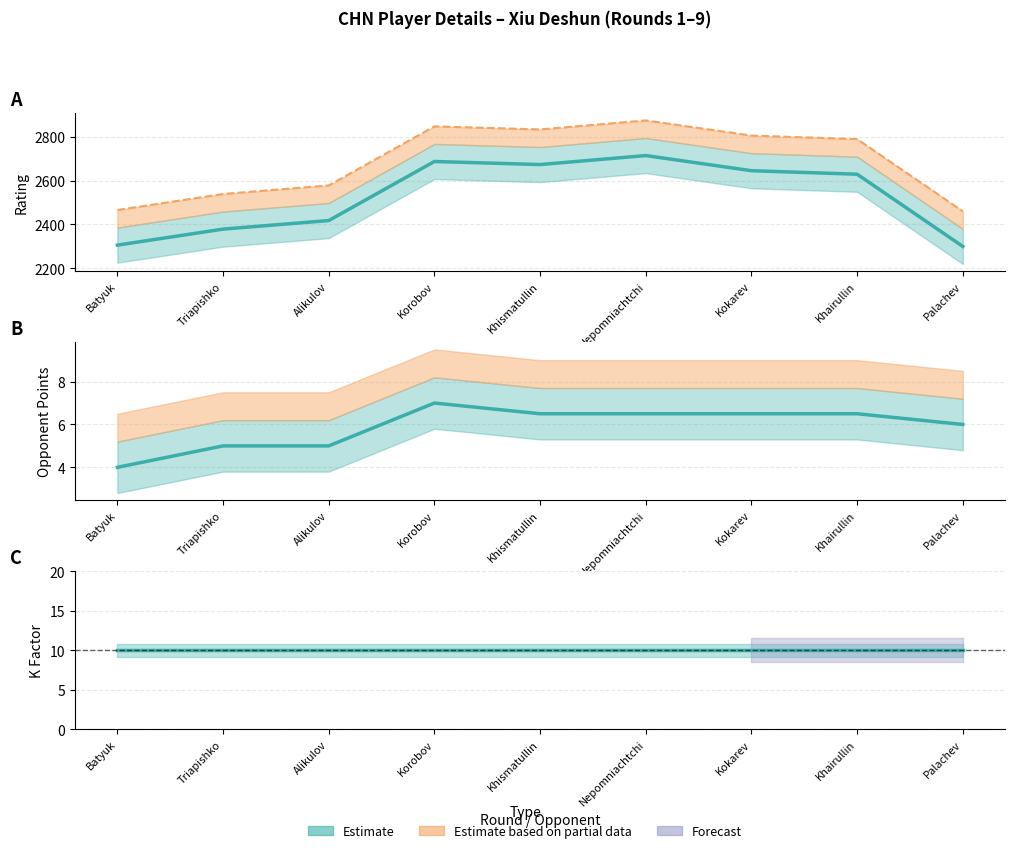

At which label does Rating reach its peak?

Nepomniachtchi